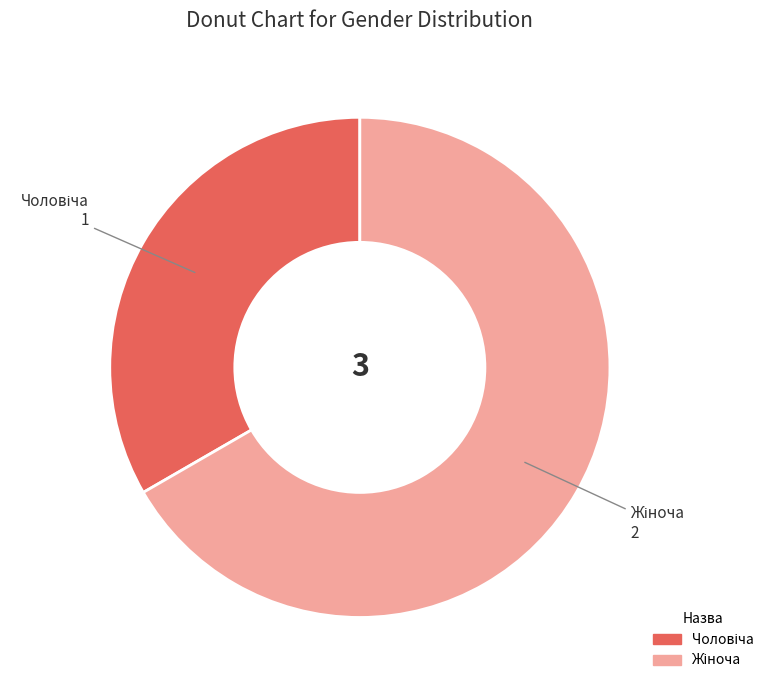

How many slices are in this pie chart?

2